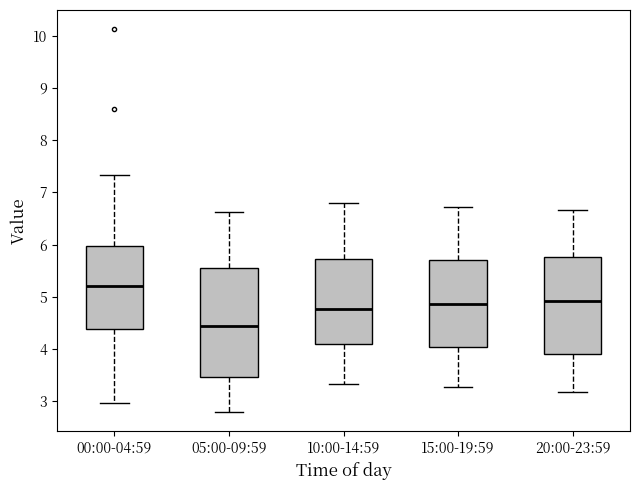

Reading left to right, transcribe this box plot: for each box, give where its median line is, the range the box spans, and where its two whiskers end, as read against the y-axis. The values are not printed on the chart, so give them approximately, as read against the axis.

00:00-04:59: median 5.2, box 4.4 to 6.0, whiskers 3.0 to 7.3
05:00-09:59: median 4.5, box 3.5 to 5.6, whiskers 2.8 to 6.6
10:00-14:59: median 4.8, box 4.1 to 5.7, whiskers 3.3 to 6.8
15:00-19:59: median 4.9, box 4.0 to 5.7, whiskers 3.3 to 6.7
20:00-23:59: median 4.9, box 3.9 to 5.8, whiskers 3.2 to 6.7